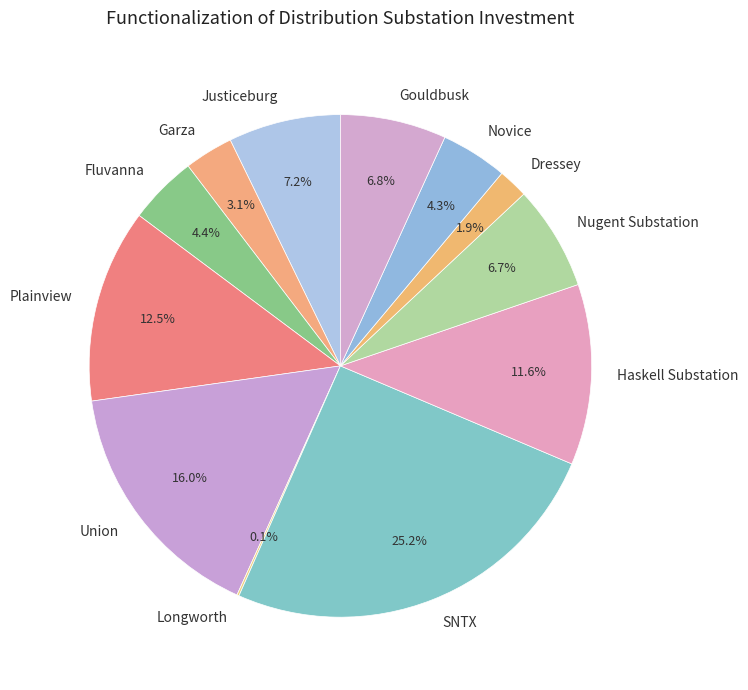

Does Gouldbusk represent more than half of the total?

No